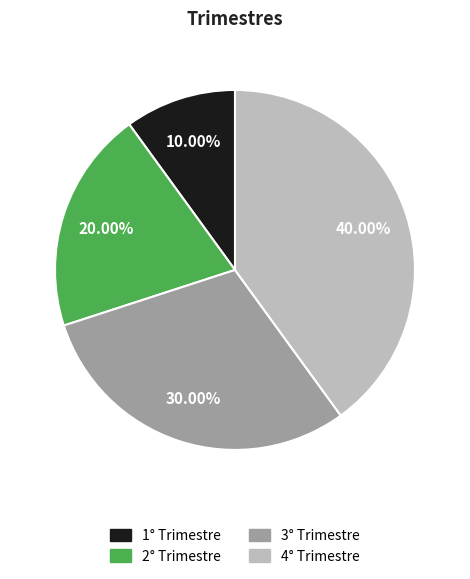

True or false: 2° Trimestre accounts for 11% of the total.

False